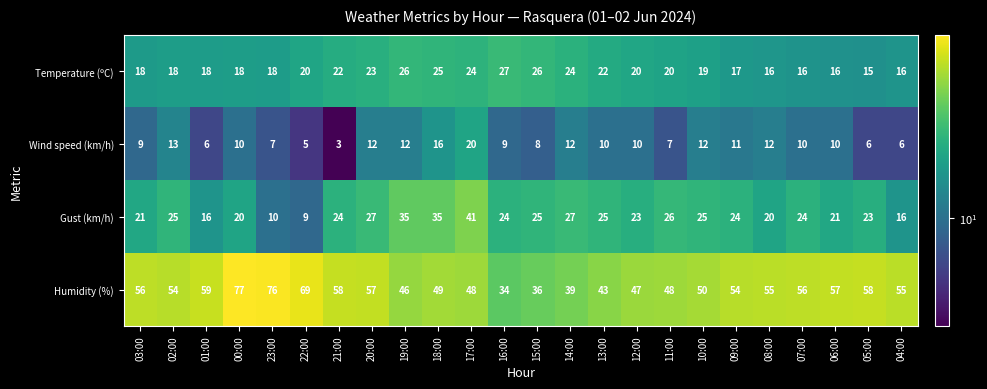

Rank the series at 19:00 from lowest to highest value.

Wind speed (km/h), Temperature (ºC), Gust (km/h), Humidity (%)